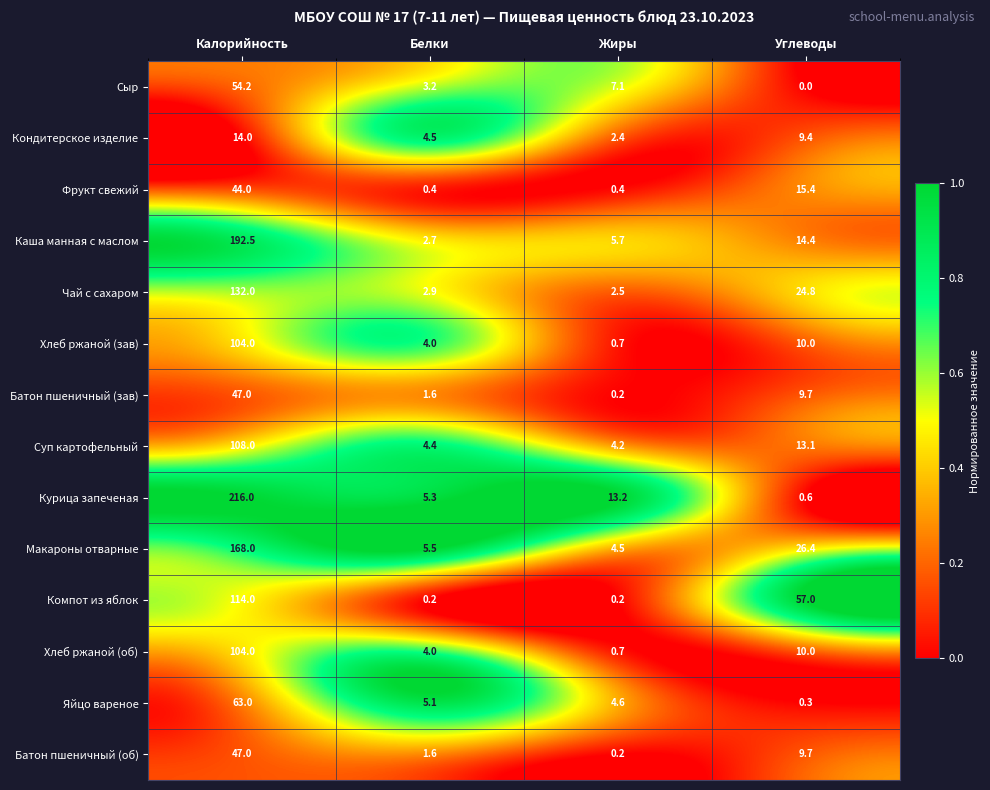

What is the difference between the Яйцо вареное values at Углеводы and Жиры?

4.3